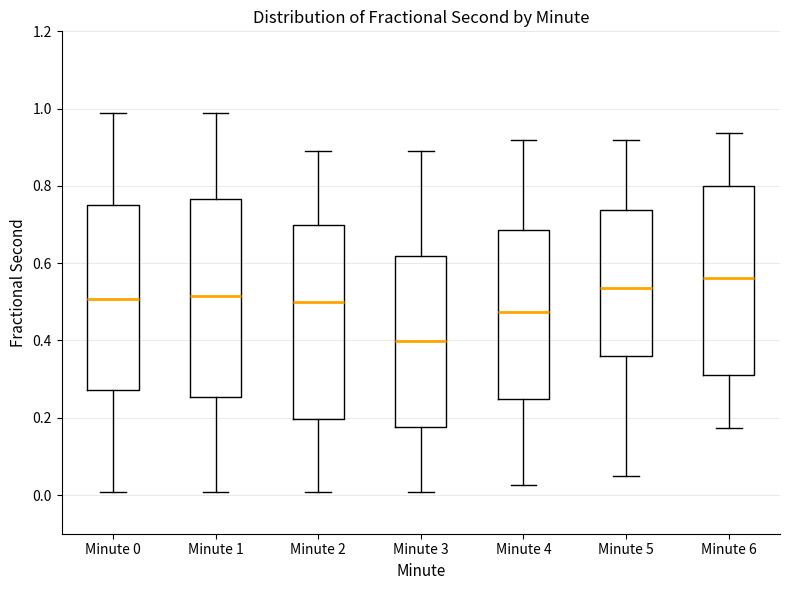

Reading left to right, transcribe this box plot: for each box, give where its median line is, the range the box spans, and where its two whiskers end, as read against the y-axis. The values are not printed on the chart, so give them approximately, as read against the axis.

Minute 0: median 0.50, box 0.28 to 0.74, whiskers 0.00 to 0.98
Minute 1: median 0.52, box 0.26 to 0.76, whiskers 0.00 to 0.98
Minute 2: median 0.50, box 0.20 to 0.70, whiskers 0.00 to 0.90
Minute 3: median 0.40, box 0.18 to 0.62, whiskers 0.00 to 0.90
Minute 4: median 0.48, box 0.24 to 0.68, whiskers 0.02 to 0.92
Minute 5: median 0.54, box 0.36 to 0.74, whiskers 0.04 to 0.92
Minute 6: median 0.56, box 0.32 to 0.80, whiskers 0.18 to 0.94